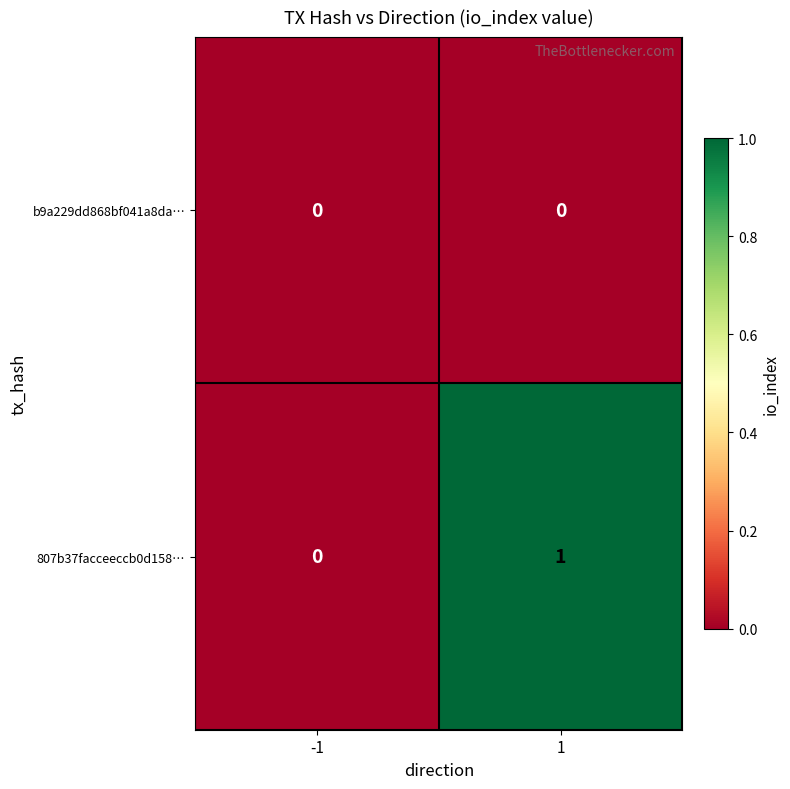

List the series in order of their overall mean, lowest first.

b9a229dd868bf041a8da…, 807b37facceeccb0d158…